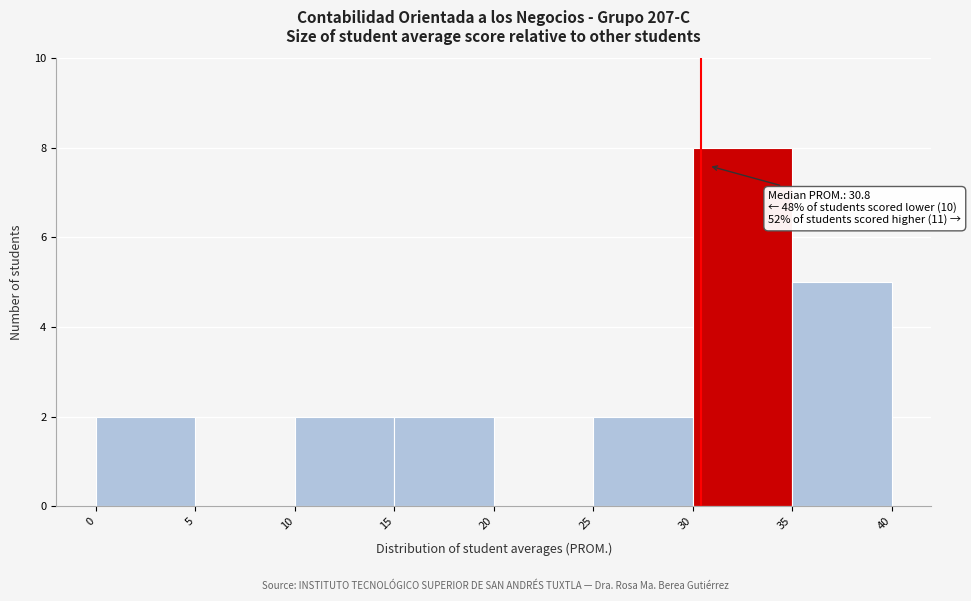

Which range on the x-axis has the tallest bar?

30 to 35